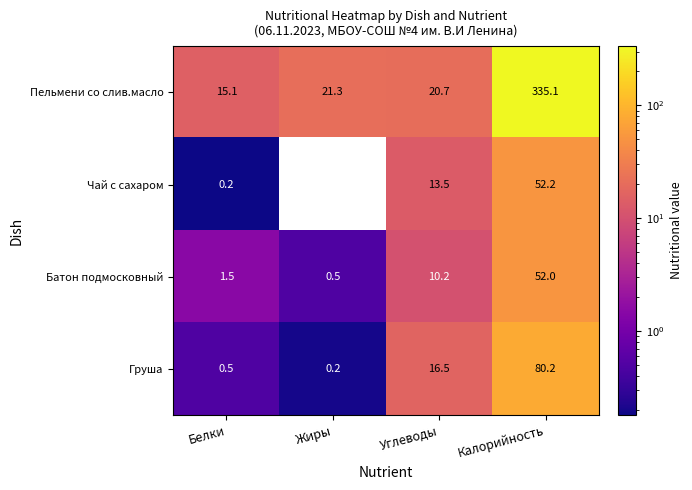

Which series changed the most between Углеводы and Калорийность?

Пельмени со слив.масло